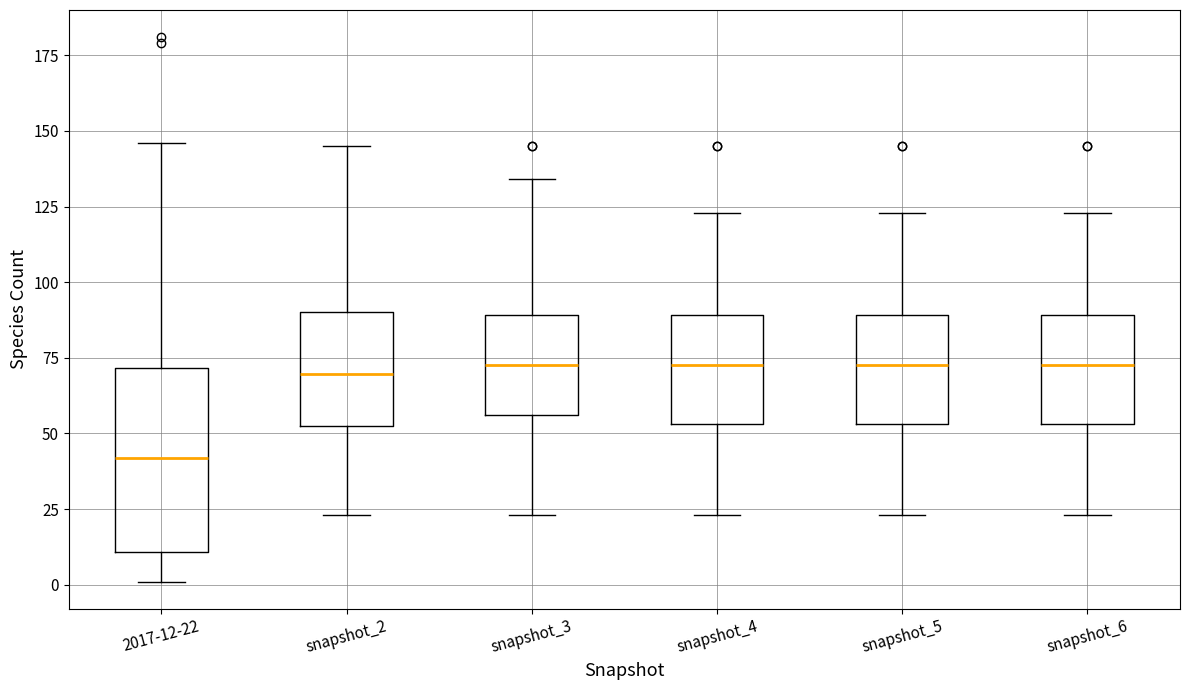

Where does the lower whisker of the box for snapshot_2 end on the y-axis? The values are not printed on the chart, so give them approximately, as read against the axis.

25